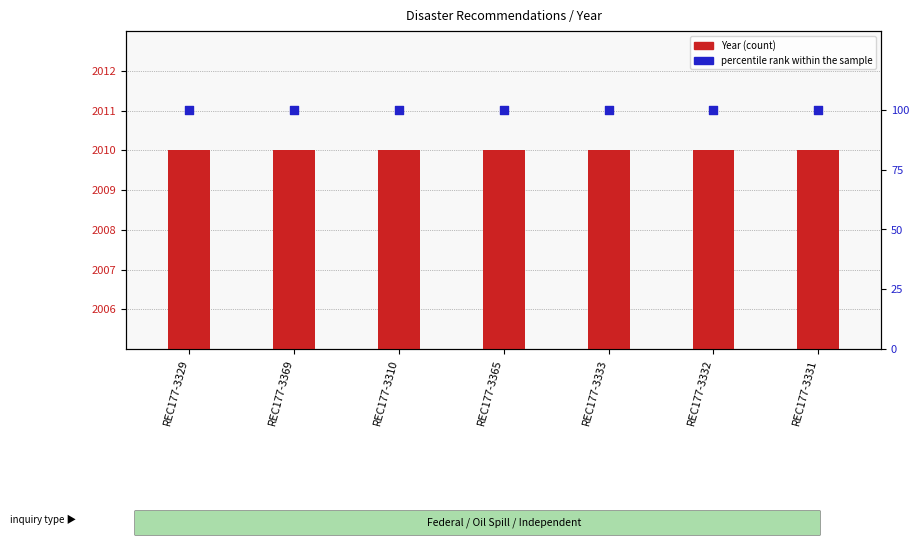

At how many categories does at least one series exceed 9?

7